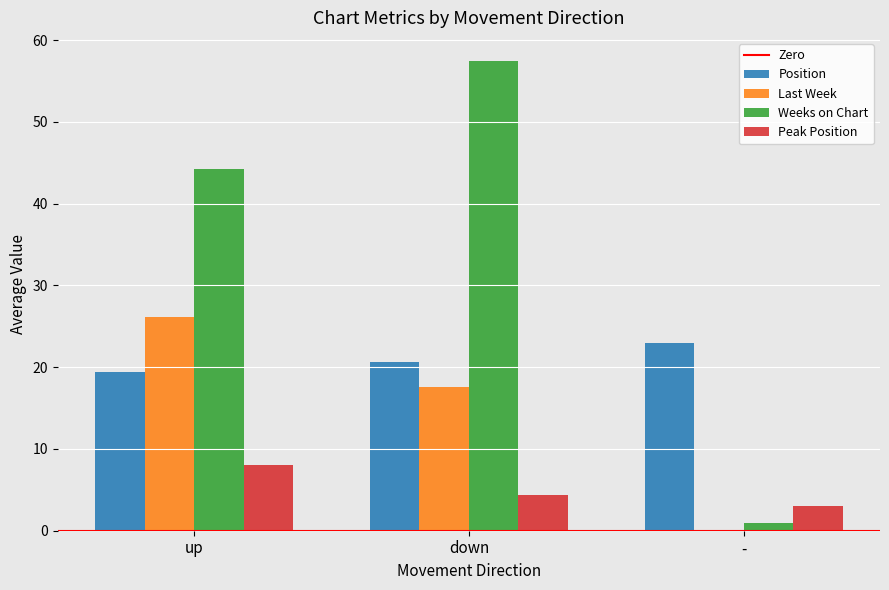

What is the total value across all series at down?

99.9